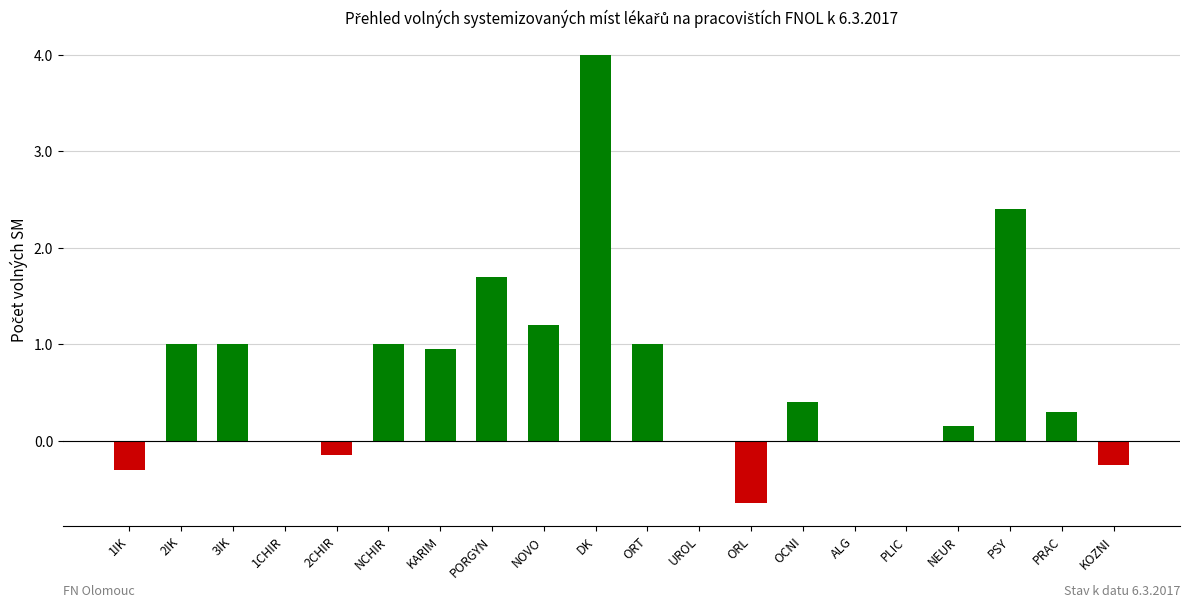

Which category has the highest value across all series?

DK